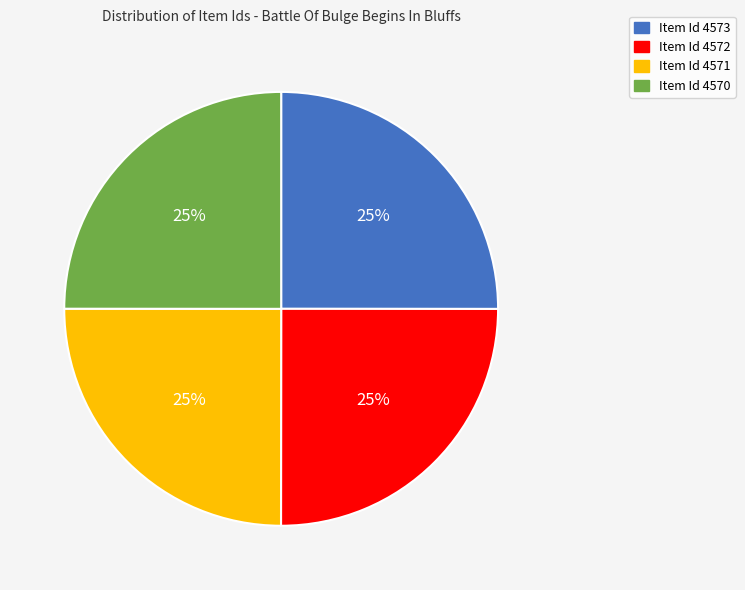

Does Item Id 4573 account for over 50% of the chart?

No